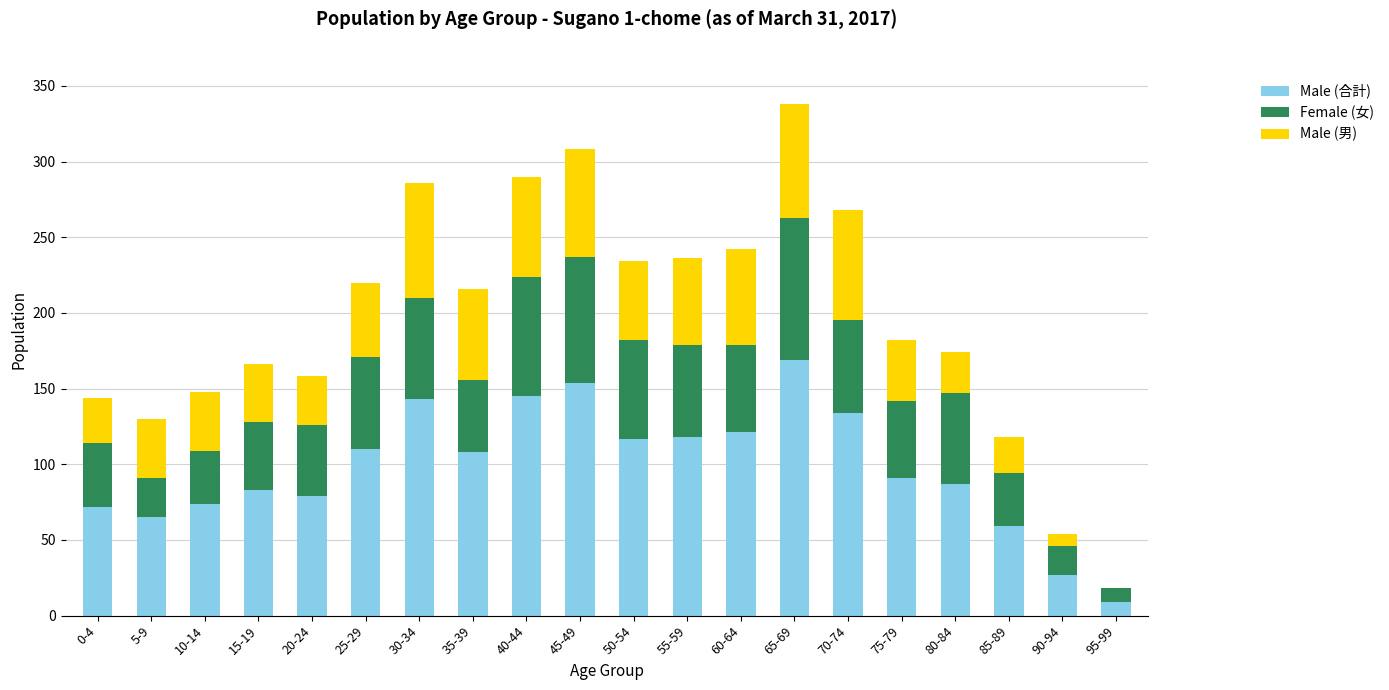

The value of Male (合計) at 50-54 is 49. True or false?

False